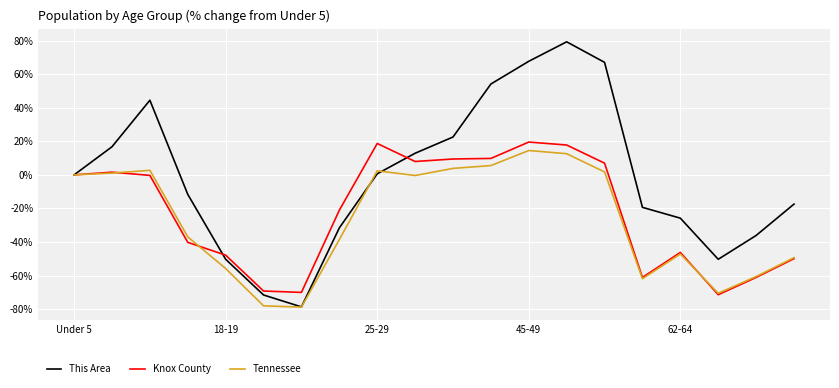

What is the greatest value displayed?

79.4